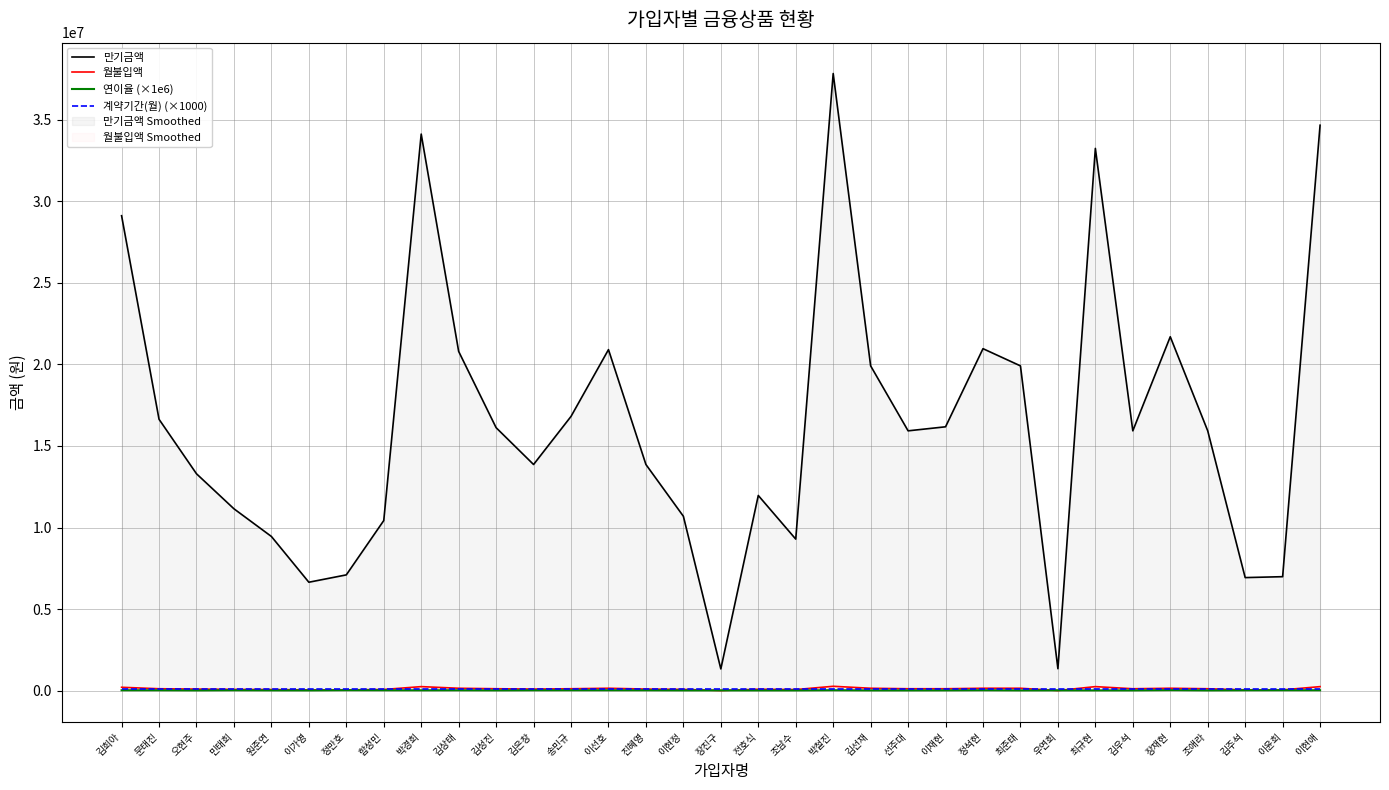

Is it true that 월불입액 equals 4259 at 장진구?

False